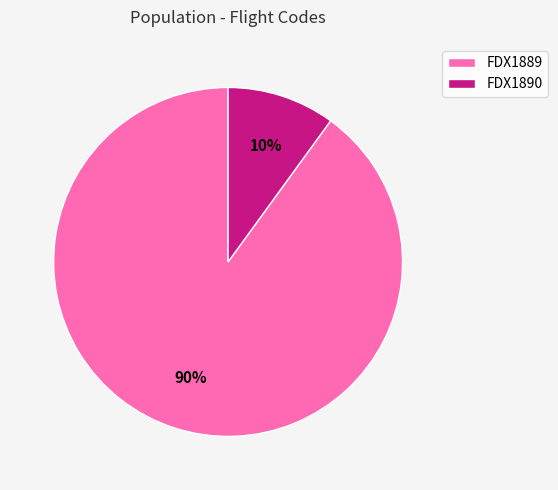

To the nearest percent, what is the difference between the FDX1889 and FDX1890 slice percentages?

80%